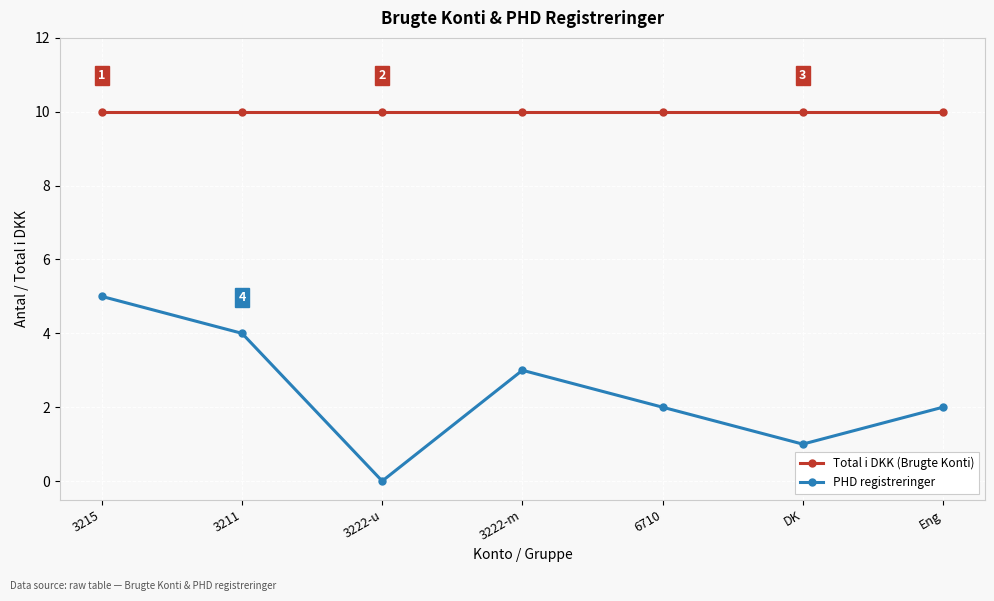

What is the greatest value displayed?

10